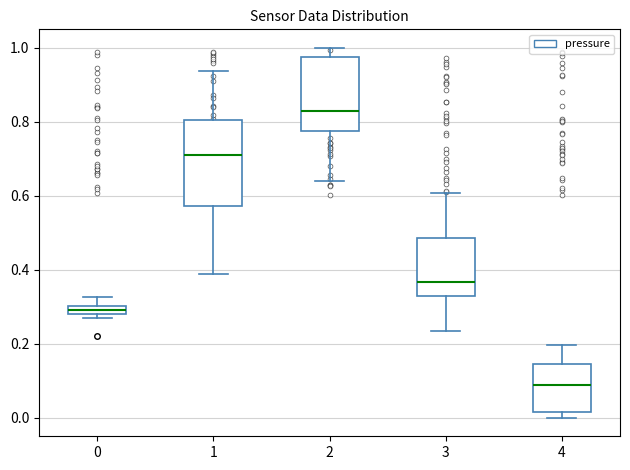

Comparing the boxes themselves (not the whiskers), which one is the tallest?

1